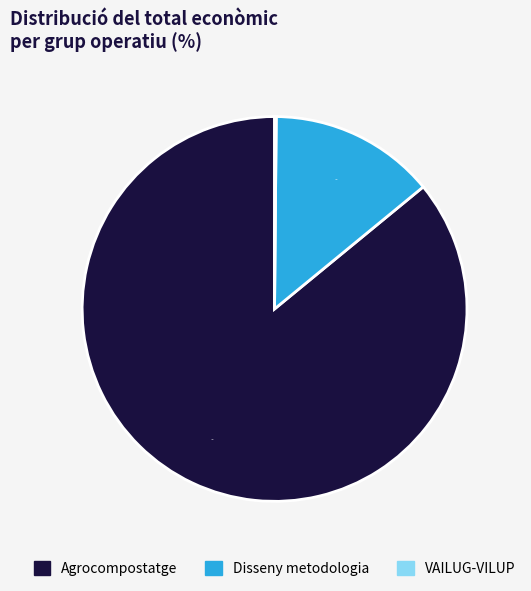

What is the majority slice?

Agrocompostatge